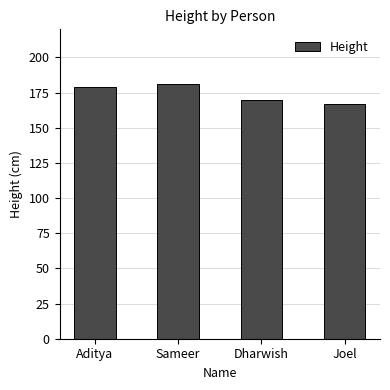

Is it true that the value at Joel is 255?

False